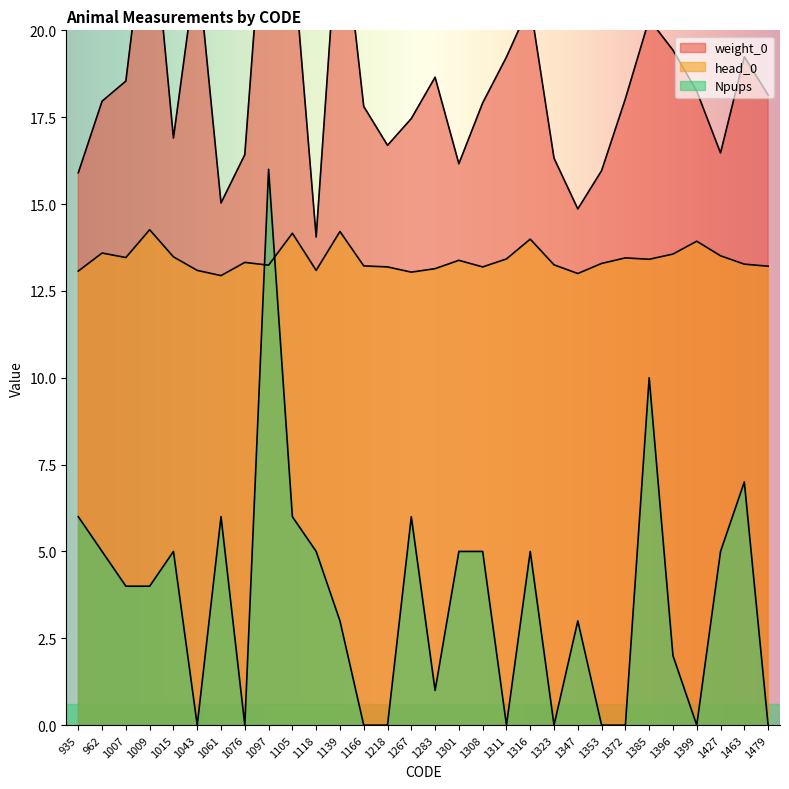

Reading left to right, list all the values displayed in this chart.

weight_0: 15.9	18.0	18.5	24.2	16.9	22.0	15.0	16.4	25.6	22.4	14.1	23.9	17.8	16.7	17.5	18.6	16.2	17.9	19.2	20.8	16.3	14.9	16.0	18.0	20.3	19.4	18.2	16.5	19.2	18.1
head_0: 13.1	13.6	13.5	14.3	13.5	13.1	12.9	13.3	13.2	14.2	13.1	14.2	13.2	13.2	13.0	13.1	13.4	13.2	13.4	14.0	13.2	13.0	13.3	13.4	13.4	13.6	13.9	13.5	13.3	13.2
Npups: 6.0	5.0	4.0	4.0	5.0	0.0	6.0	0.0	16.0	6.0	5.0	3.0	0.0	0.0	6.0	1.0	5.0	5.0	0.0	5.0	0.0	3.0	0.0	0.0	10.0	2.0	0.0	5.0	7.0	0.0